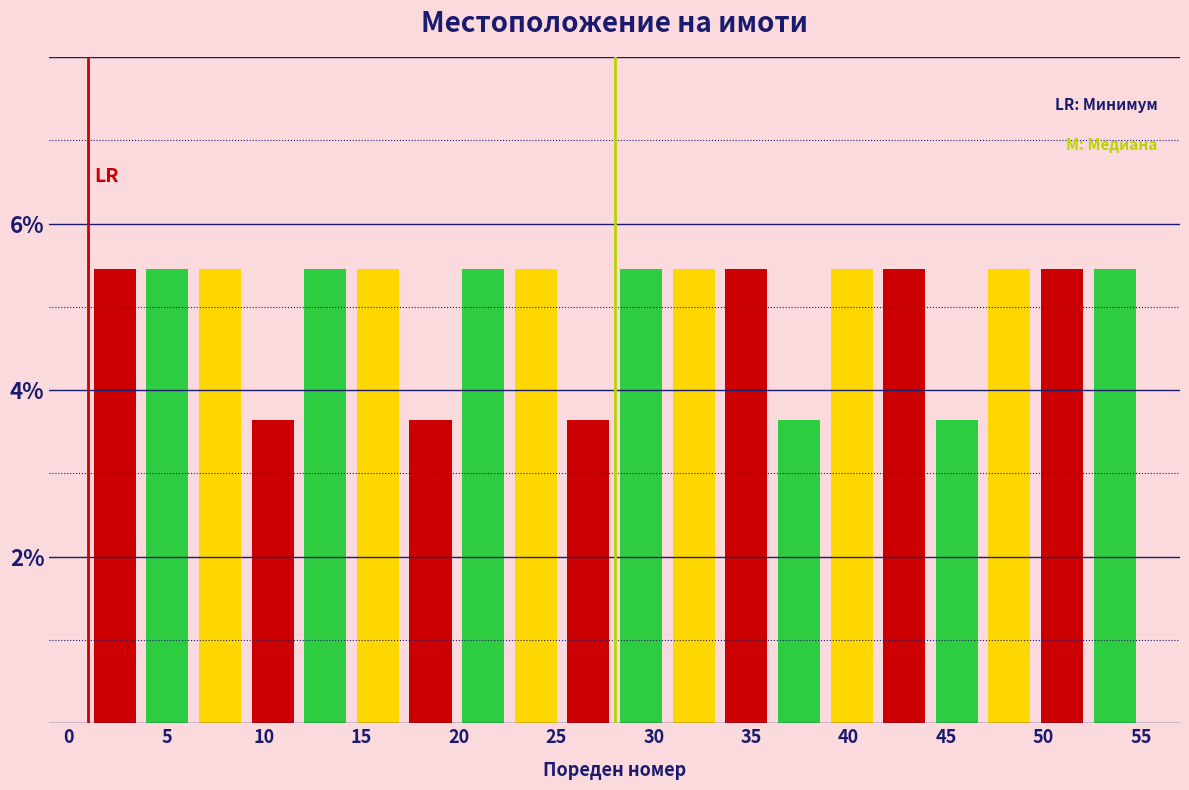

Reading left to right, transcribe this chart: for each bar, give the range it covers on the x-axis and its height. Neither the bar edges nor the heights are printed on the chart, so give them approximately, as read against the axes.

1.0 to 3.7: 5.4
3.7 to 6.4: 5.4
6.4 to 9.1: 5.4
9.1 to 11.8: 3.6
11.8 to 14.5: 5.4
14.5 to 17.2: 5.4
17.2 to 19.9: 3.6
19.9 to 22.6: 5.4
22.6 to 25.3: 5.4
25.3 to 28.0: 3.6
28.0 to 30.7: 5.4
30.7 to 33.4: 5.4
33.4 to 36.1: 5.4
36.1 to 38.8: 3.6
38.8 to 41.5: 5.4
41.5 to 44.2: 5.4
44.2 to 46.9: 3.6
46.9 to 49.6: 5.4
49.6 to 52.3: 5.4
52.3 to 55.0: 5.4